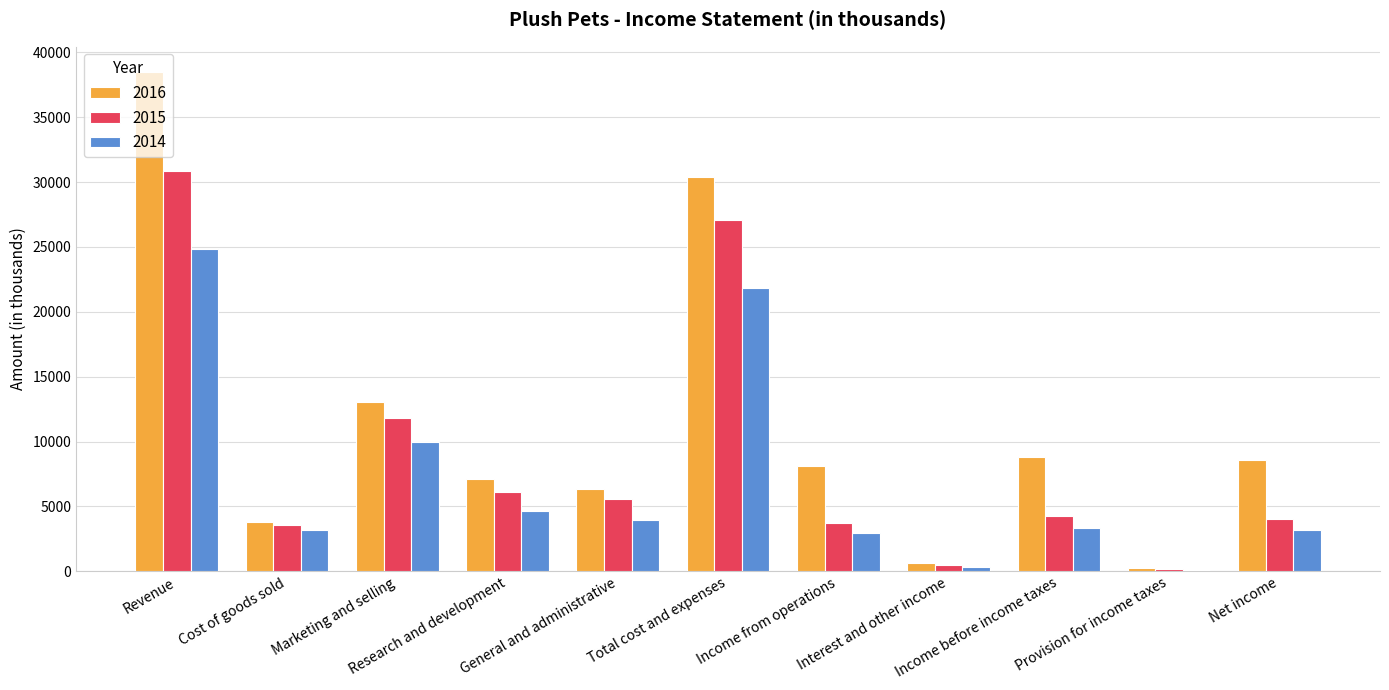

What is the maximum value for 2016?

38508